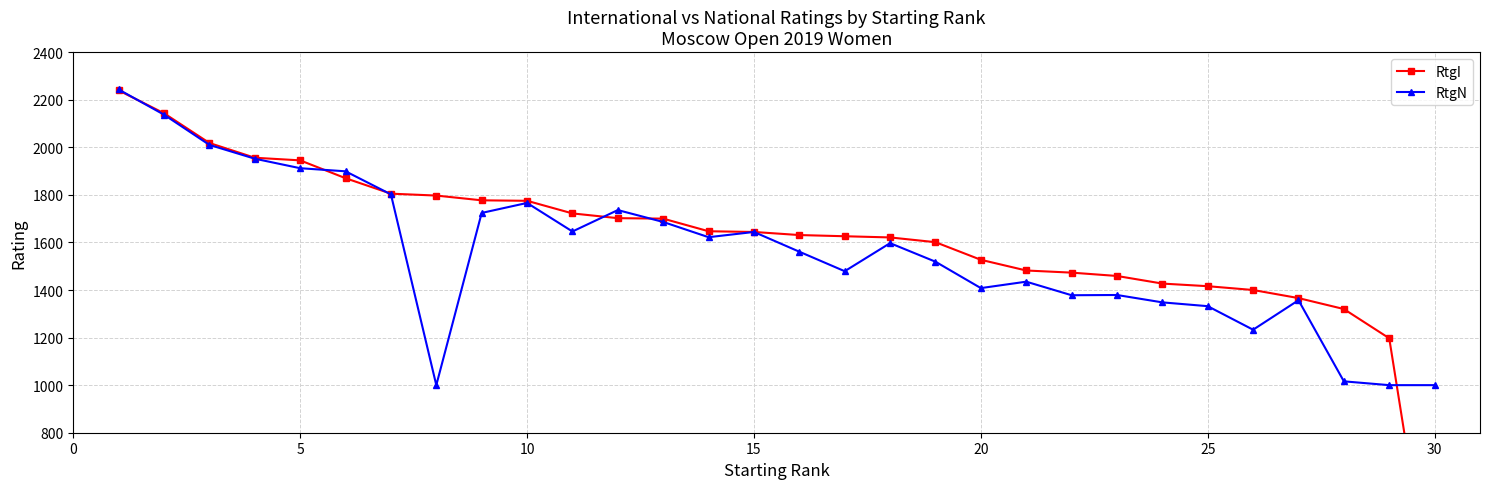

True or false: RtgN has more than 1 points higher than both neighbors.

True